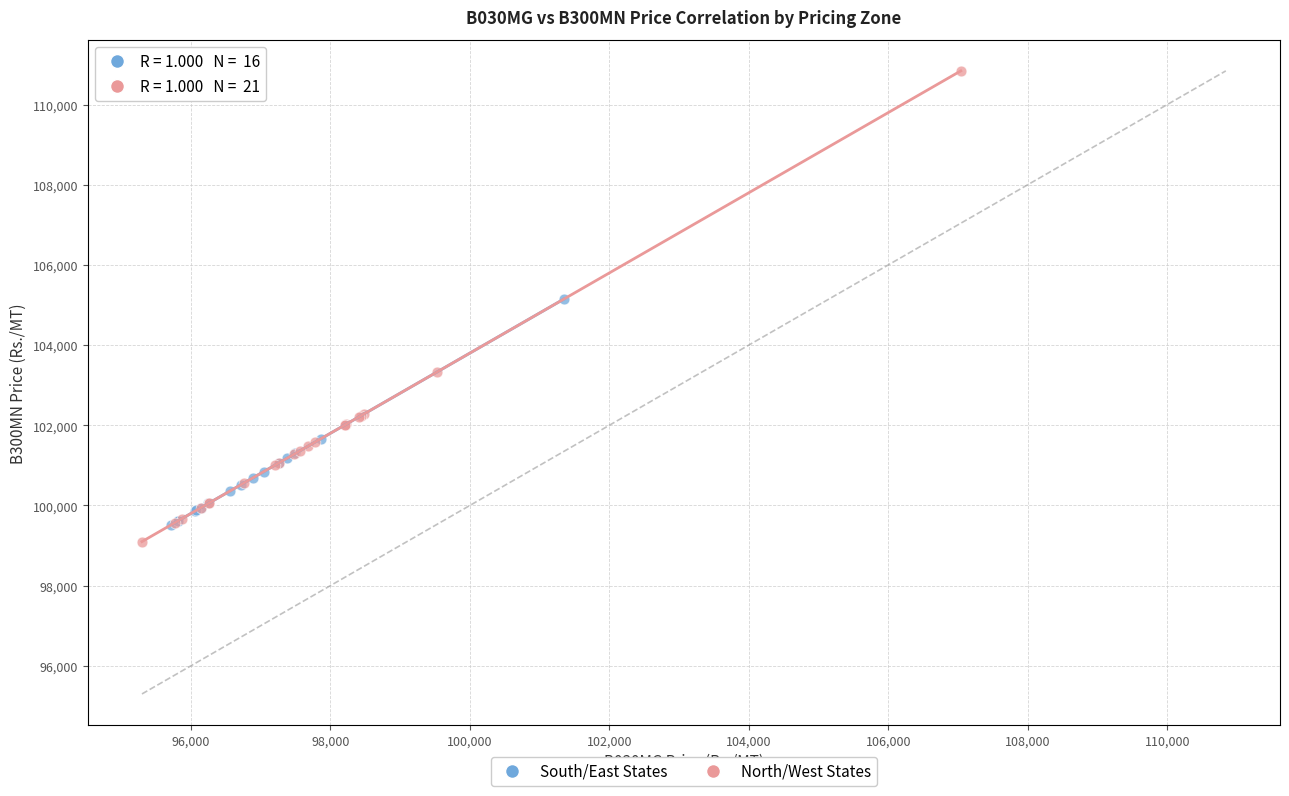

Which series reaches the maximum Y coordinate?

North/West States